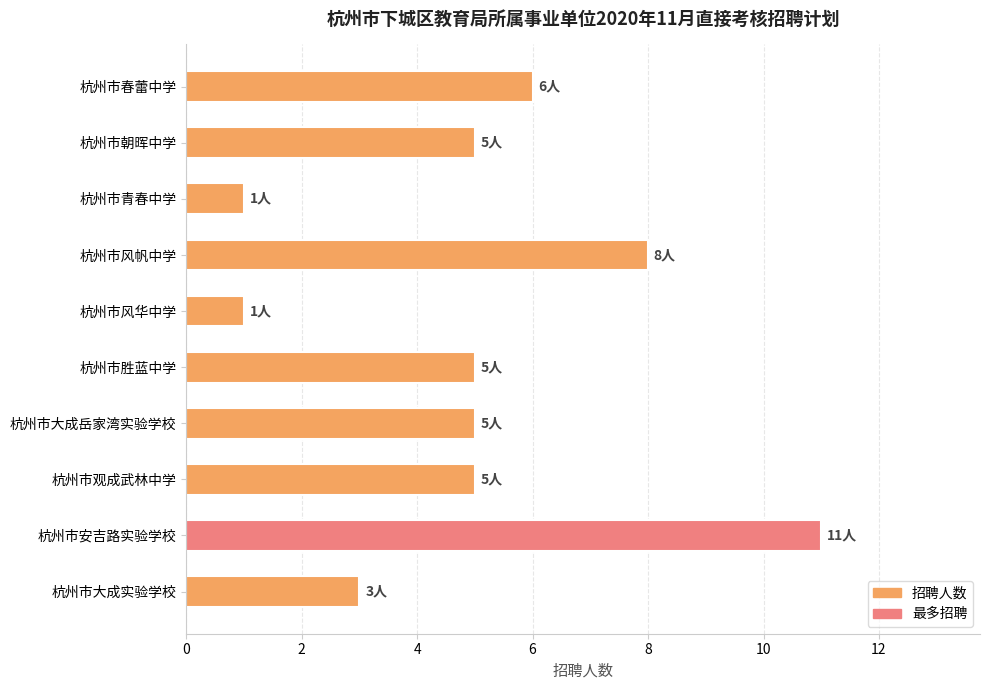

What is the change in value from 杭州市风帆中学 to 杭州市观成武林中学?

-3